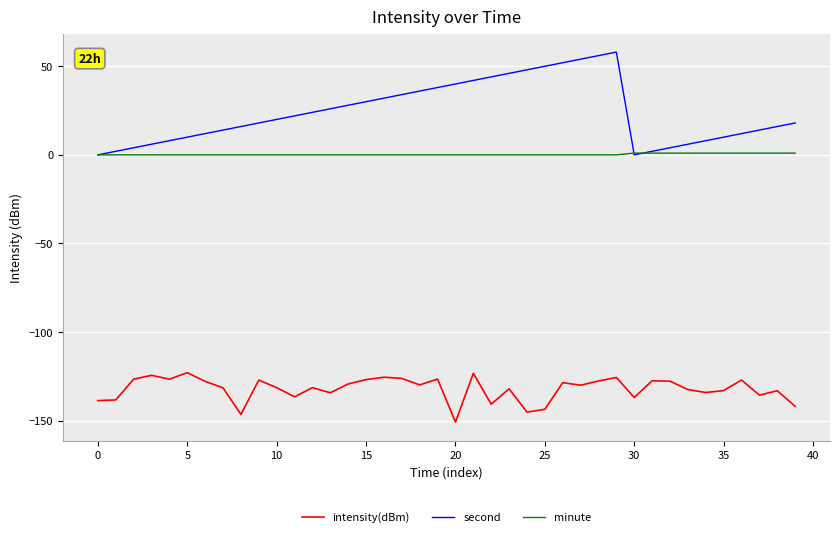

Which series has the widest spread of values?

second